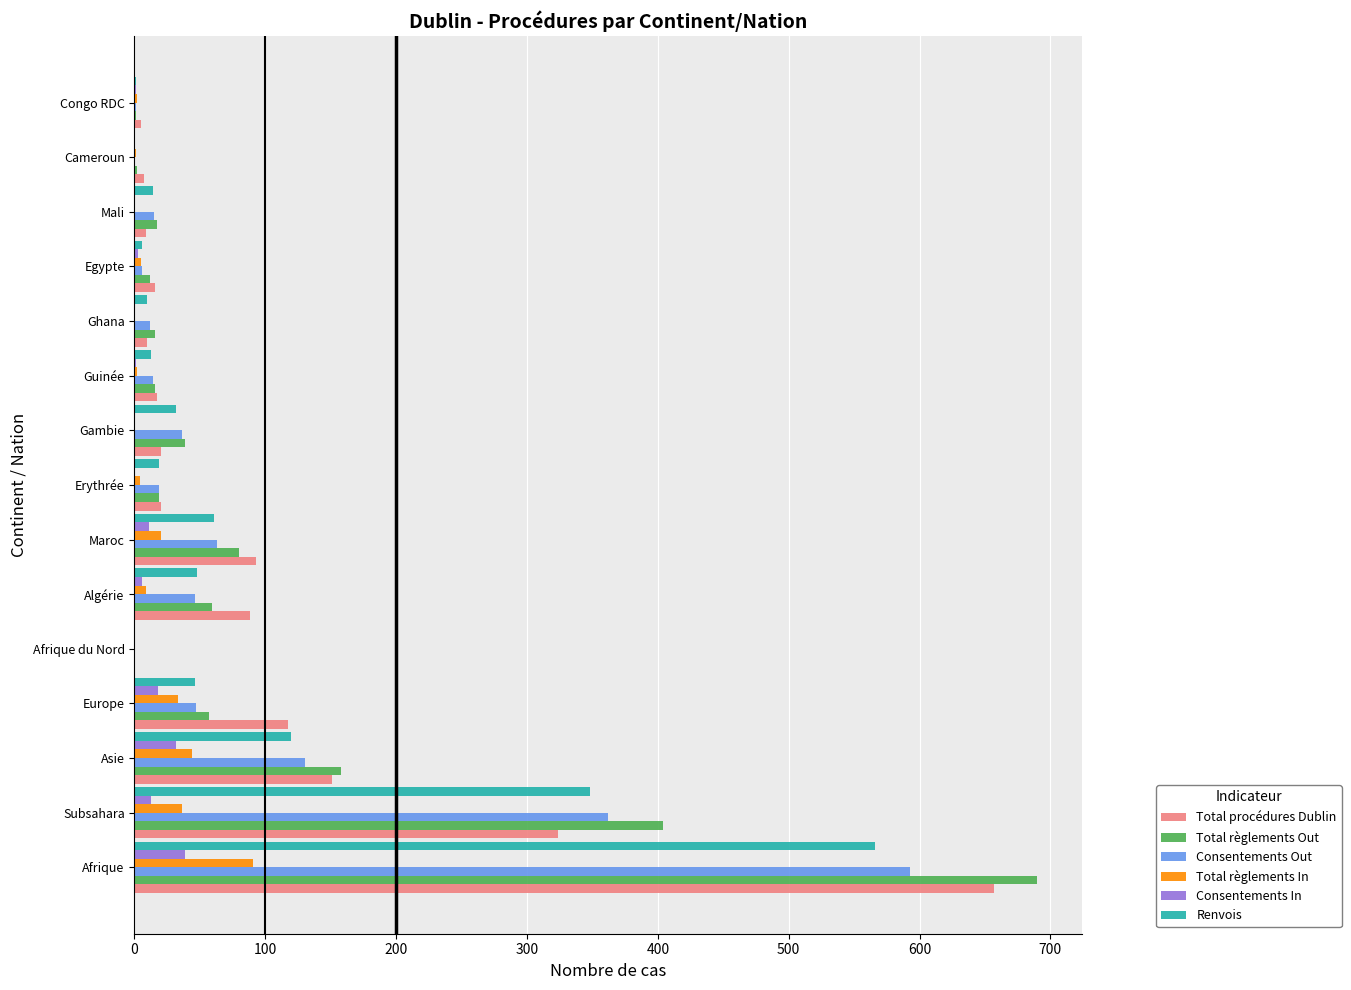

Which series changed the most between Afrique and Guinée?

Total règlements Out